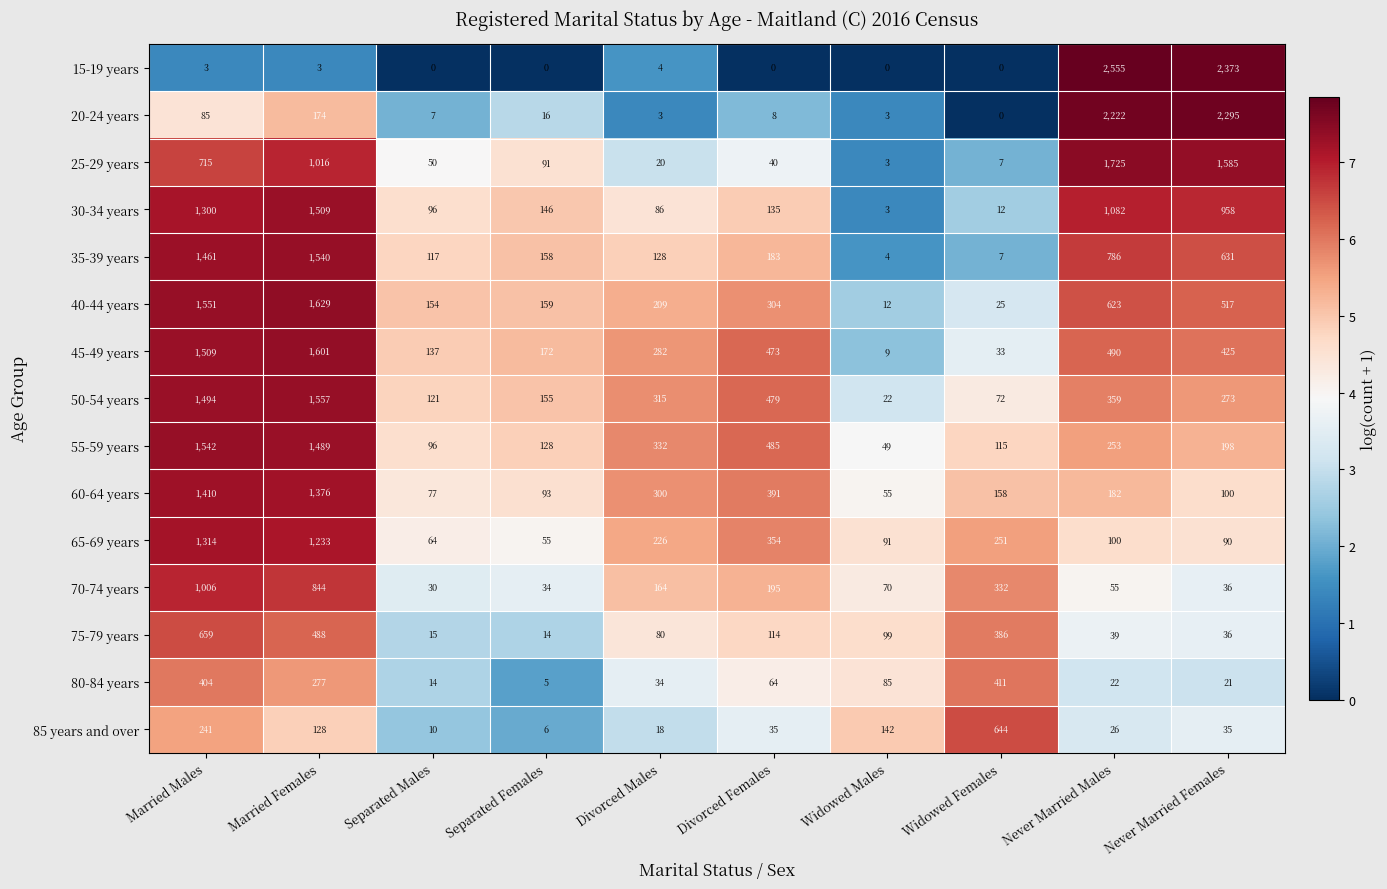

Which category has the highest value across all series?

Never Married Males